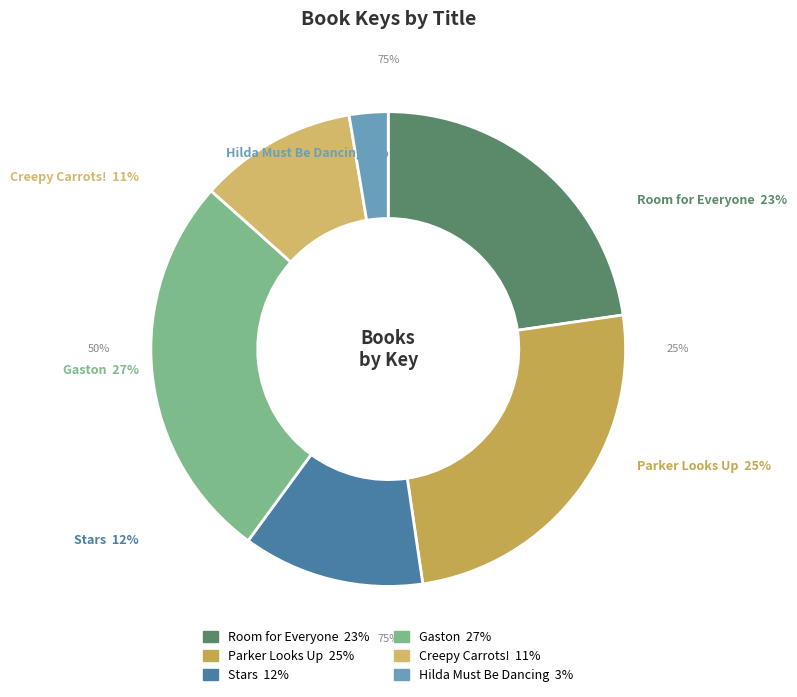

Approximately how many times larger is the value at Room for Everyone compared to Gaston?

0.9